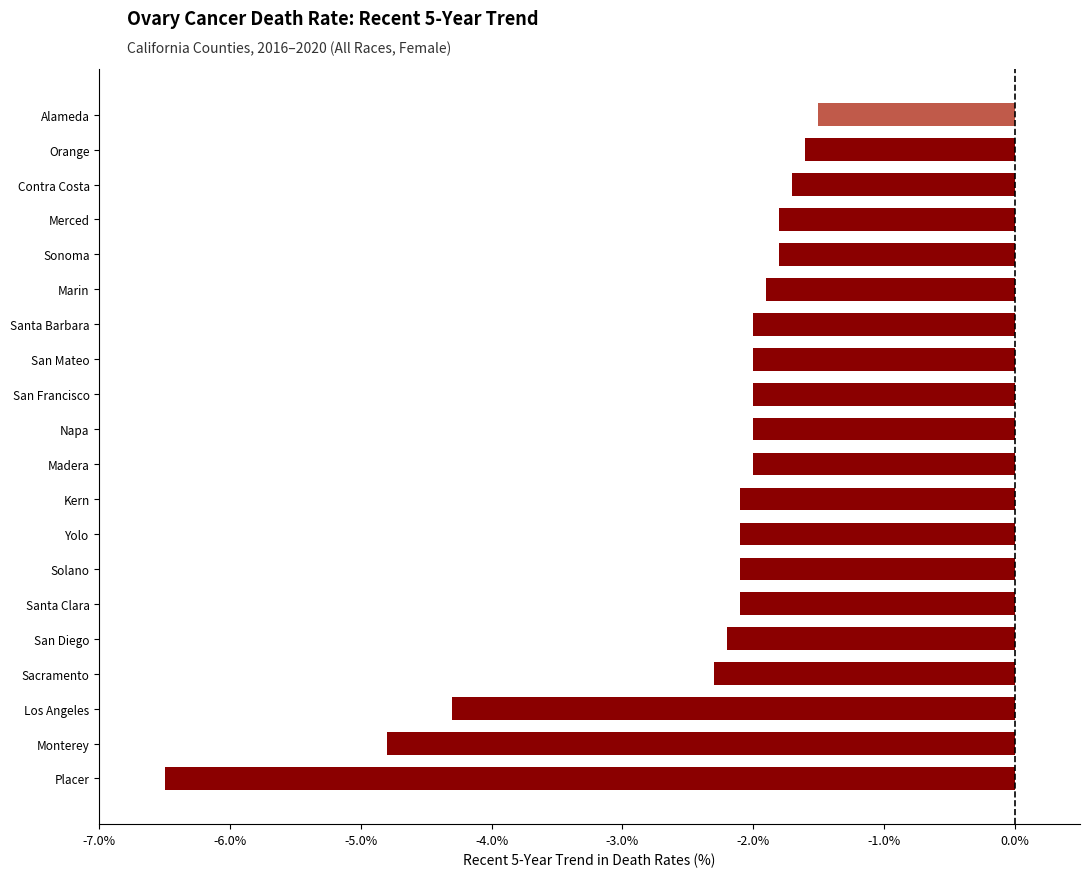

What is the approximate value at Yolo?

-2.1